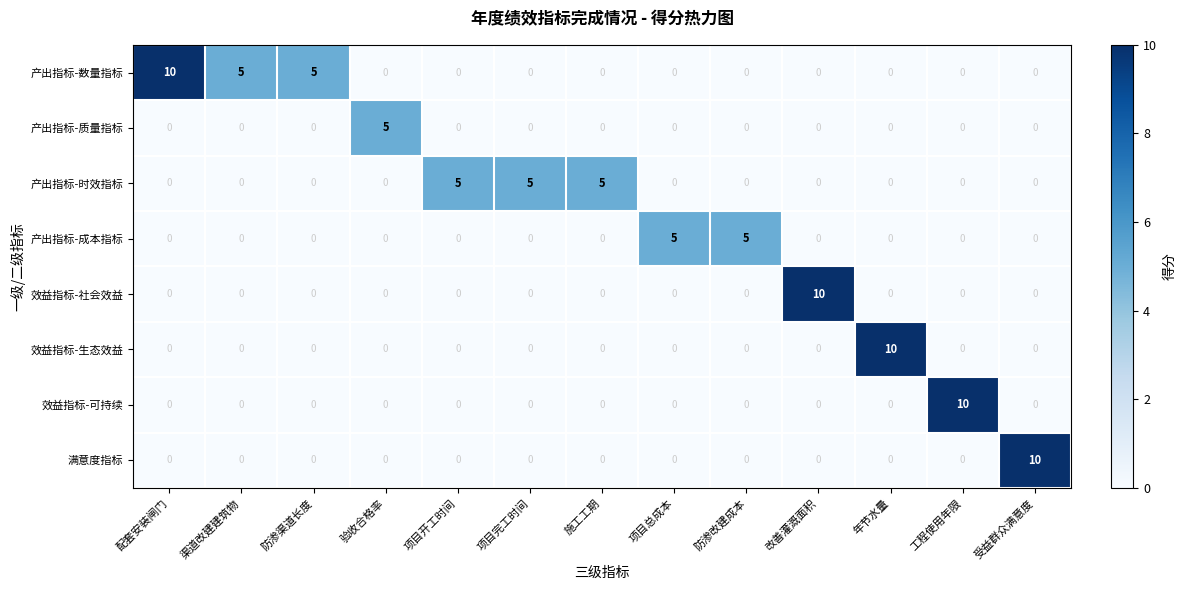

What is the difference between the highest and lowest values at 工程使用年限?

10